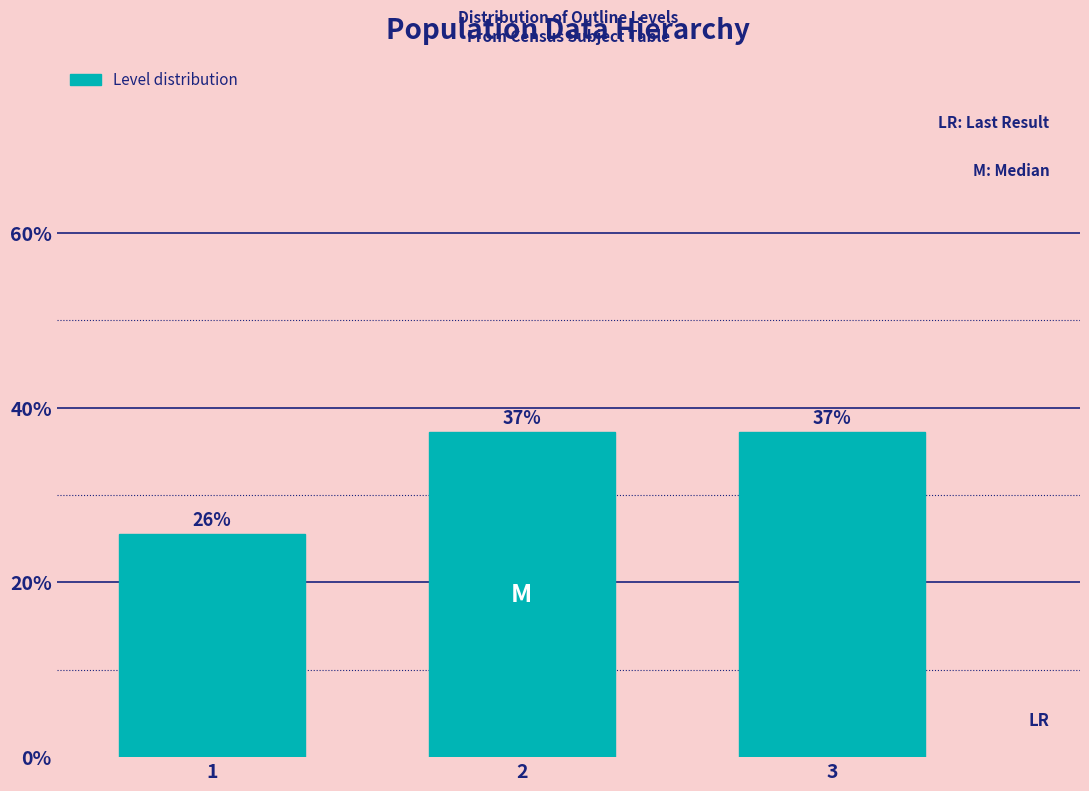

Does the chart contain any negative values?

No